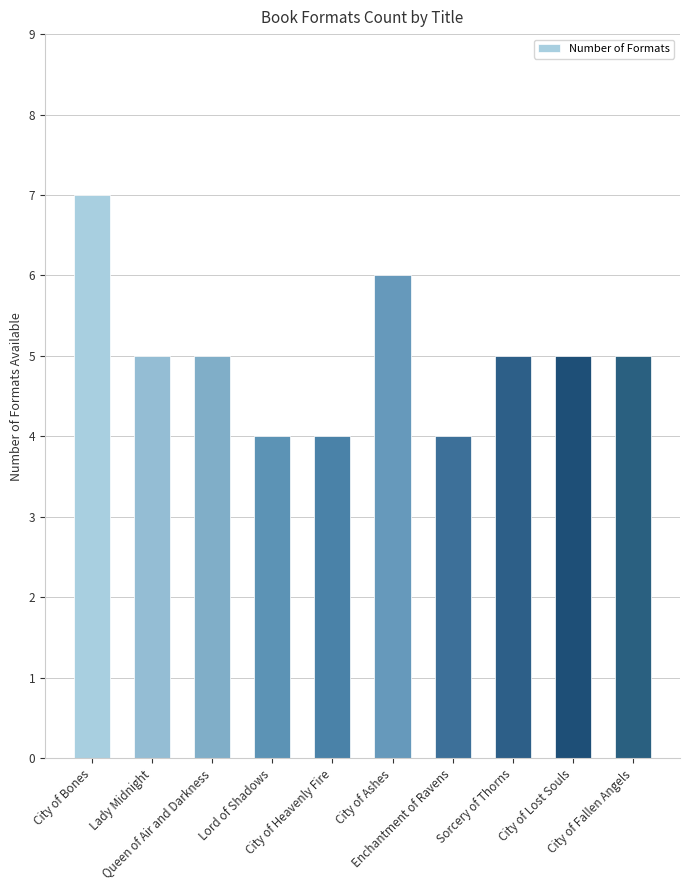

Which category has the highest value across all series?

City of Bones